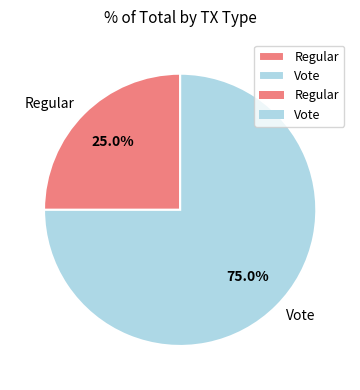

Is it true that Regular is 25% of the pie?

True